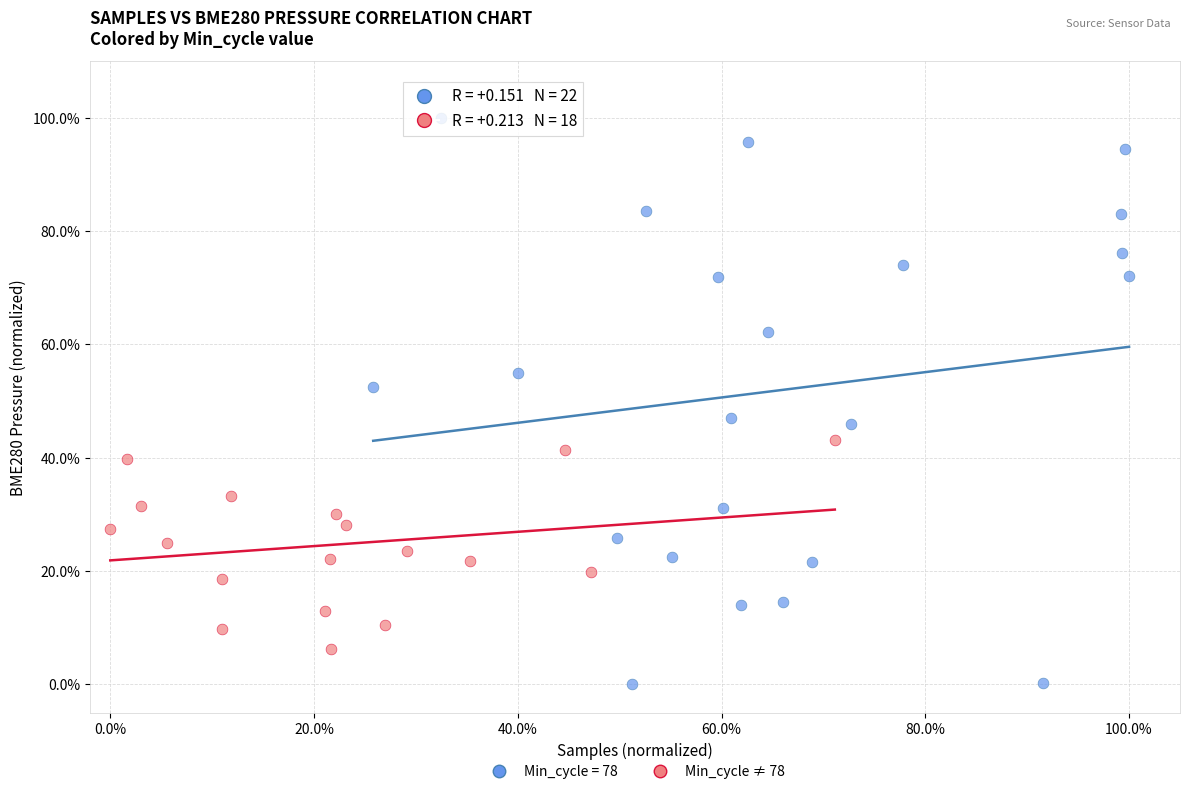

Which series has the widest spread of Y values?

Min_cycle = 78